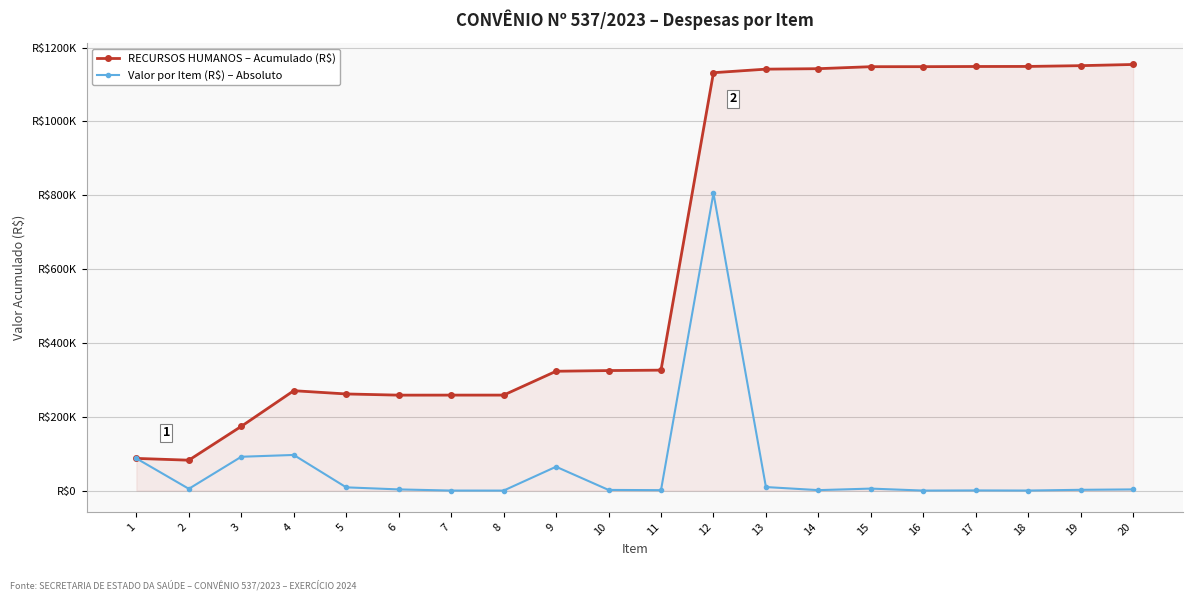

Rank the series by their average value, from lowest to highest.

Valor por Item (R$) – Absoluto, RECURSOS HUMANOS – Acumulado (R$)